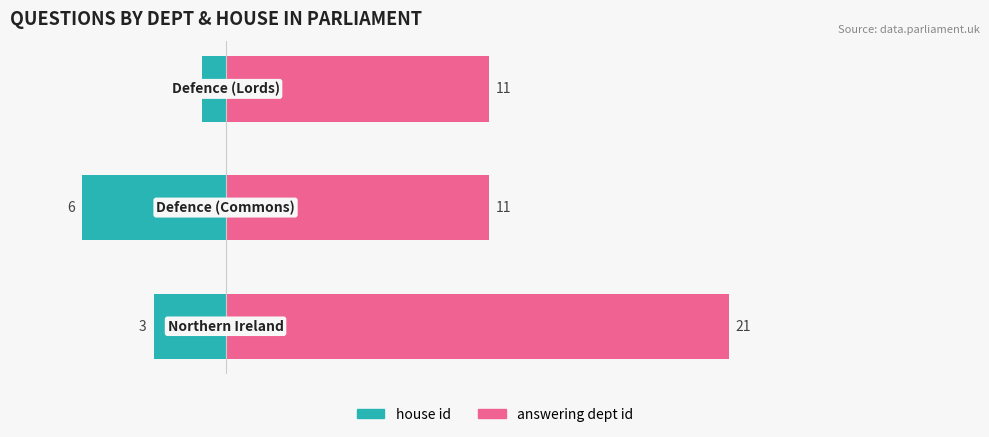

What are all the series names shown in the legend?

house id, answering dept id